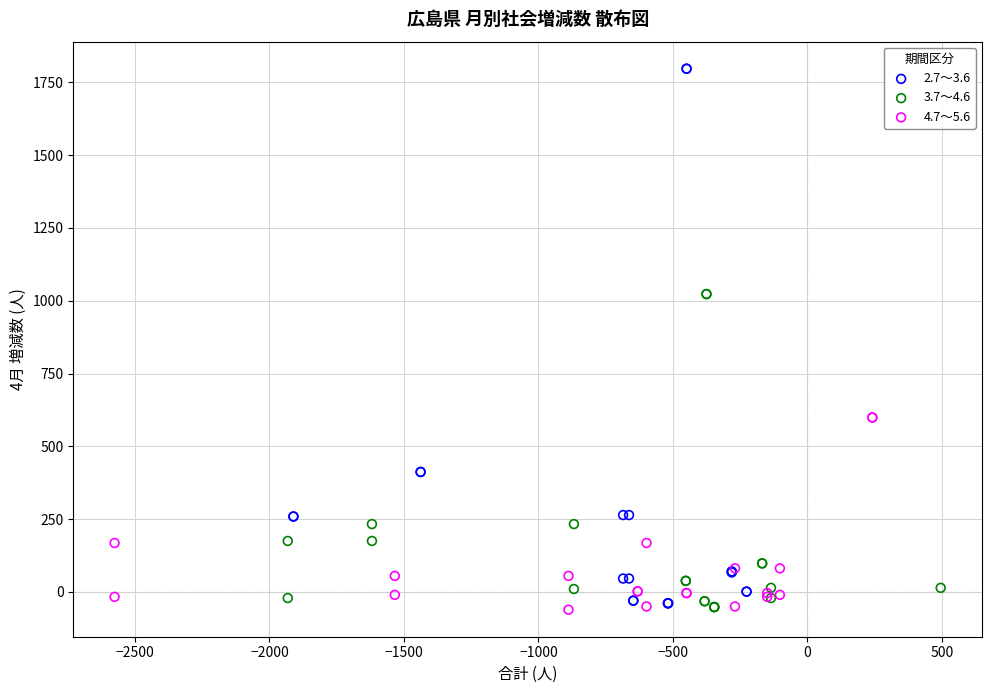

Which series has the widest spread of Y values?

2.7～3.6